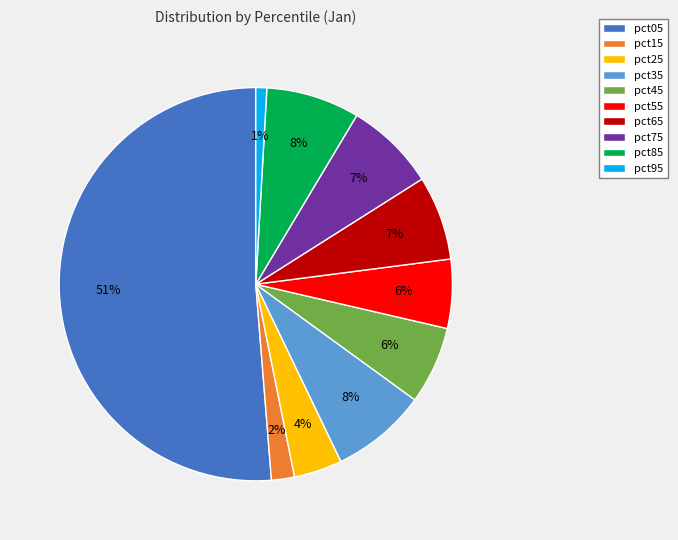

How many segments does this pie chart have?

10